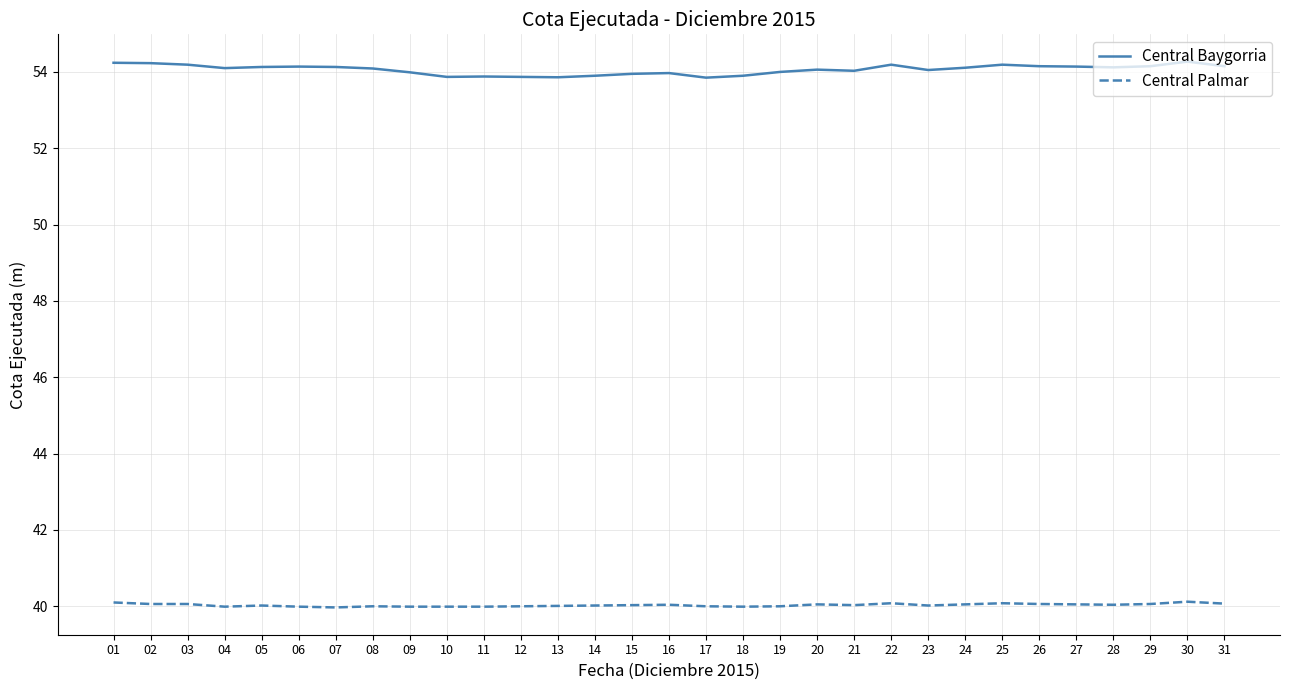

What are all the series names shown in the legend?

Central Baygorria, Central Palmar